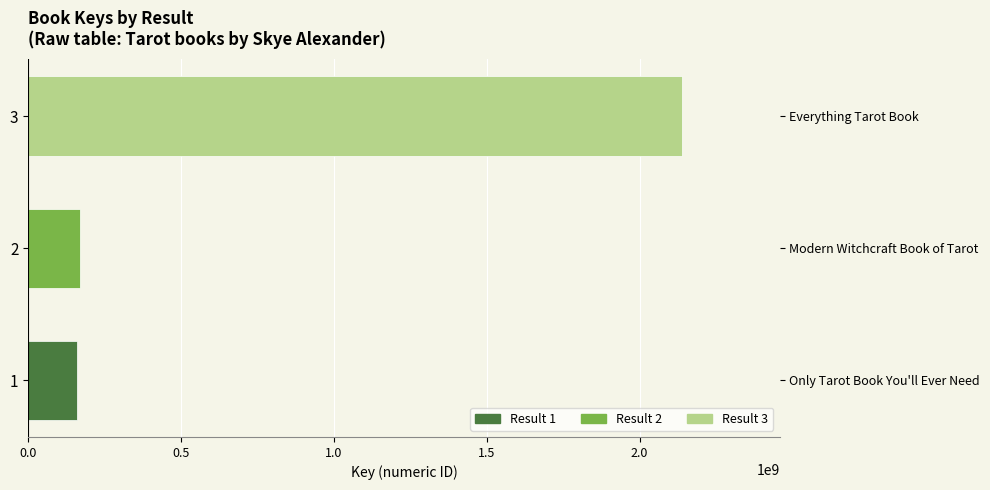

The chart shows a value of 44235702 at 2. True or false?

False